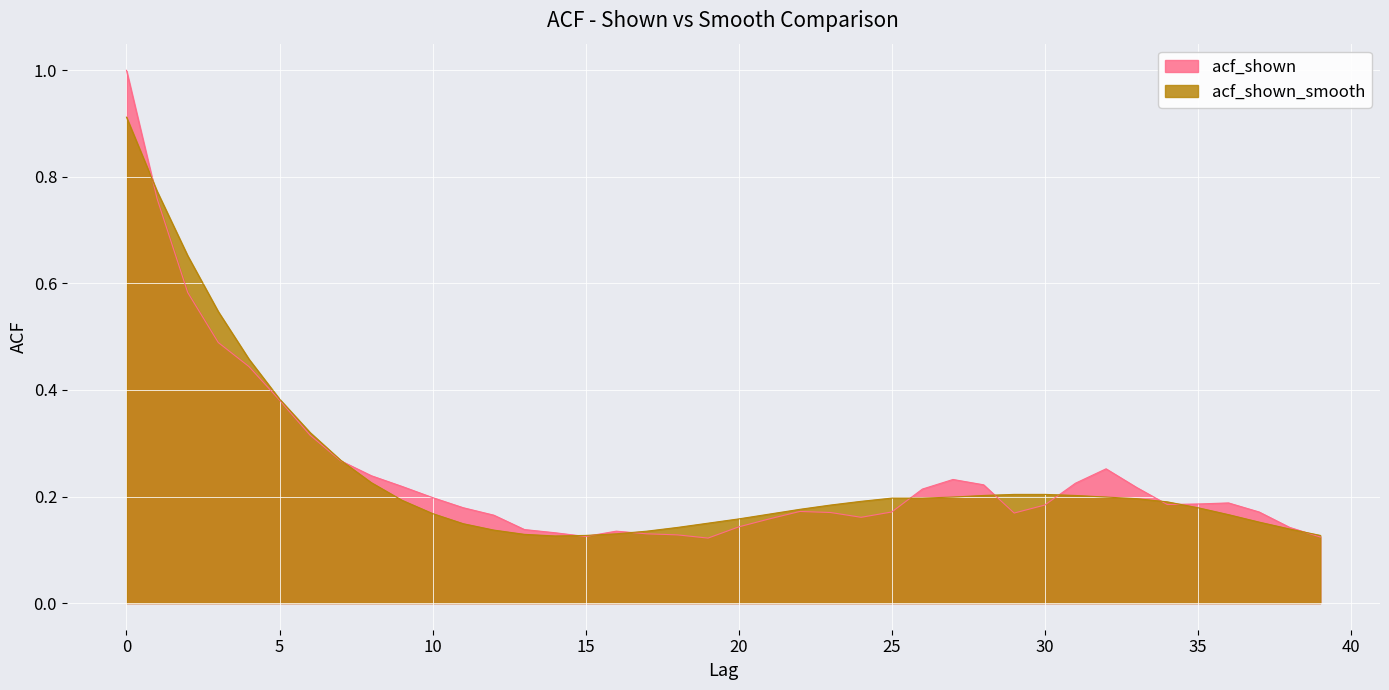

How many interior local valleys does the acf_shown_smooth series have?

1